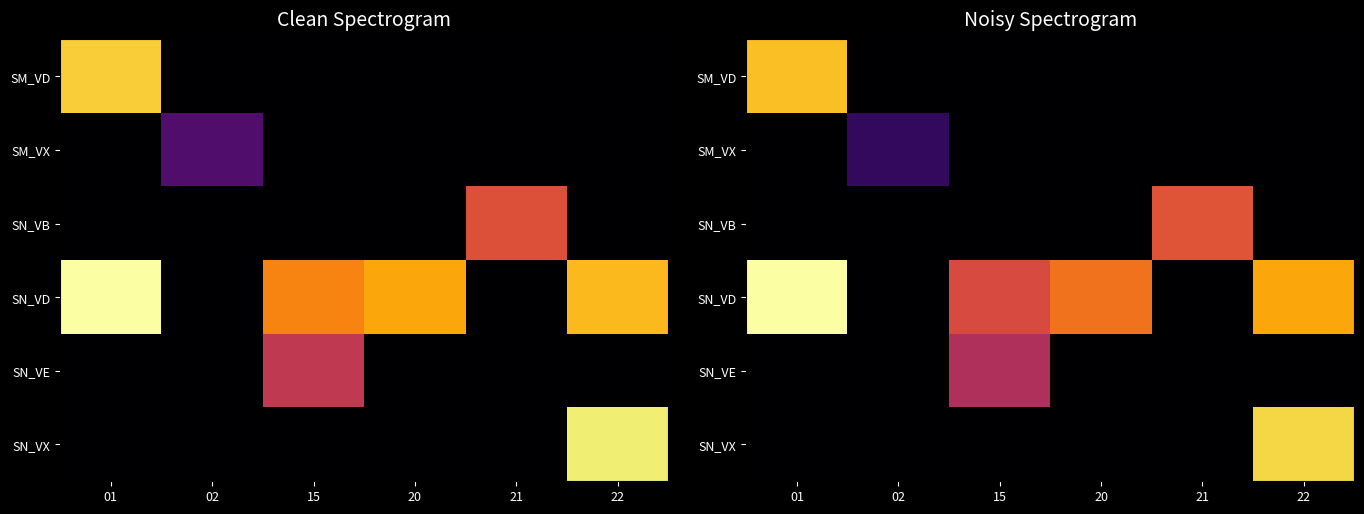

What is the maximum value for SN_VX?

40.2